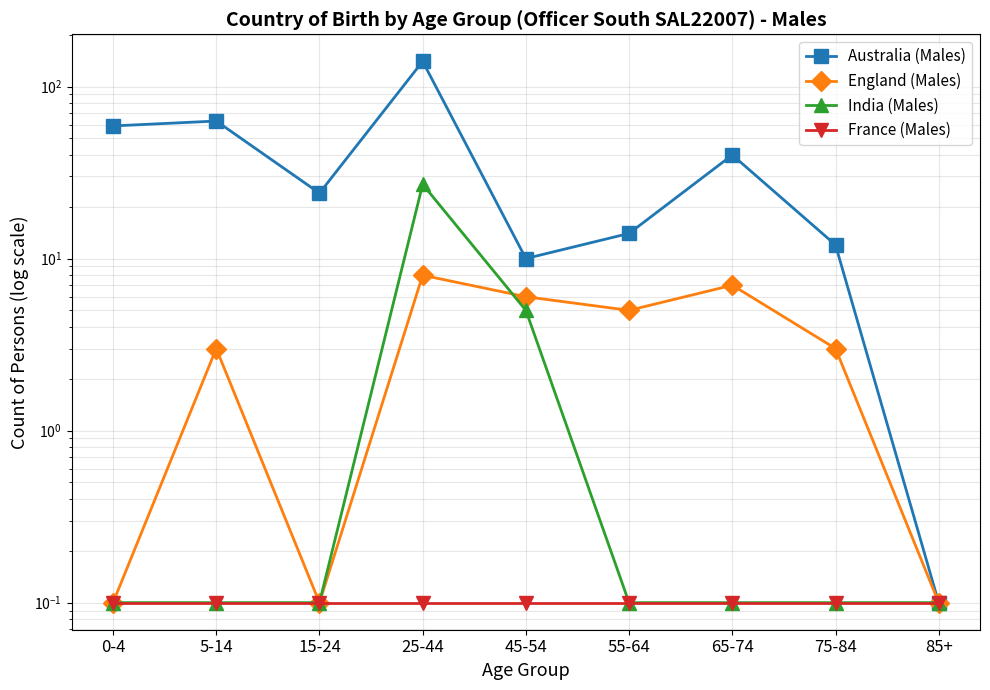

At which category does India (Males) reach its first local peak?

25-44